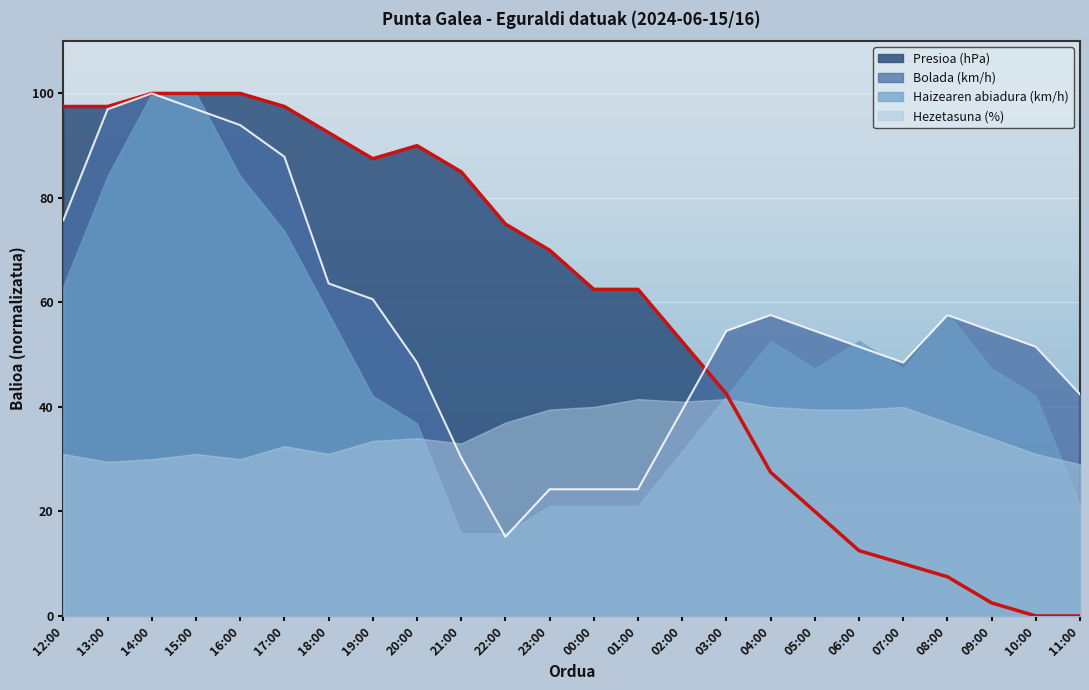

How many data points in Presioa (hPa) are above 70?

12